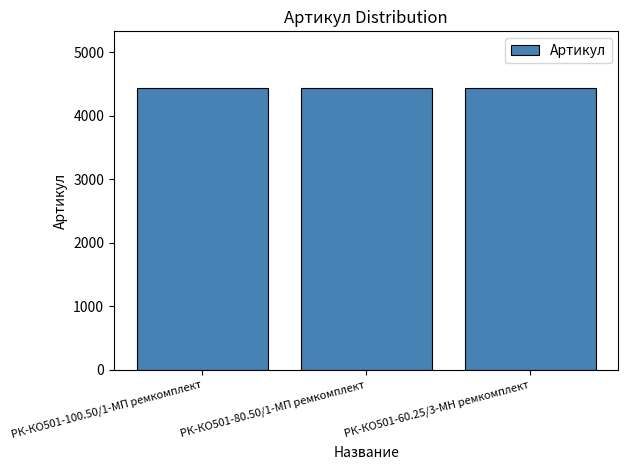

Approximately how many times larger is the value at РК-КО501-80.50/1-МП ремкомплект compared to РК-КО501-100.50/1-МП ремкомплект?

1.0